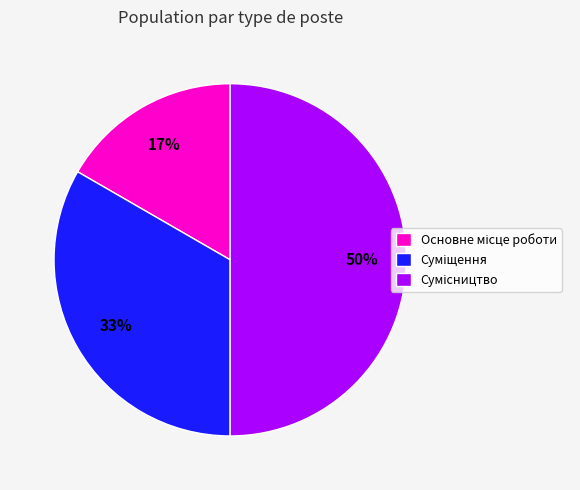

To the nearest percent, what is the difference between the largest and smallest slice percentages?

33%